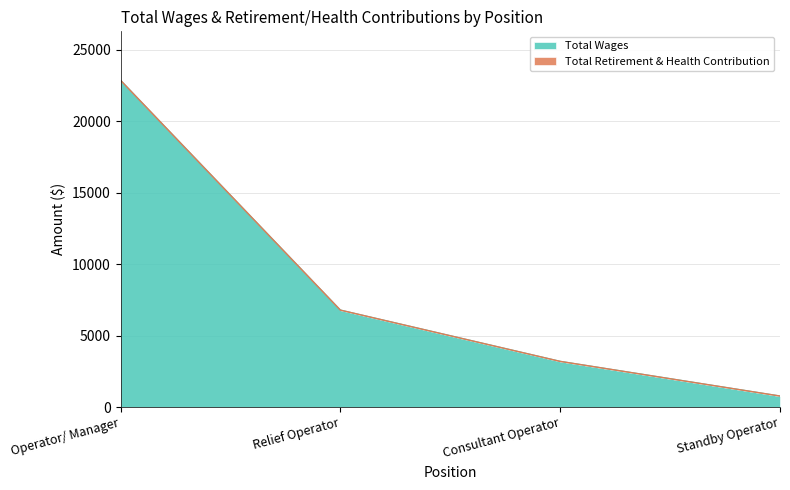

Rank the categories by value from lowest to highest.

Standby Operator, Consultant Operator, Relief Operator, Operator/ Manager